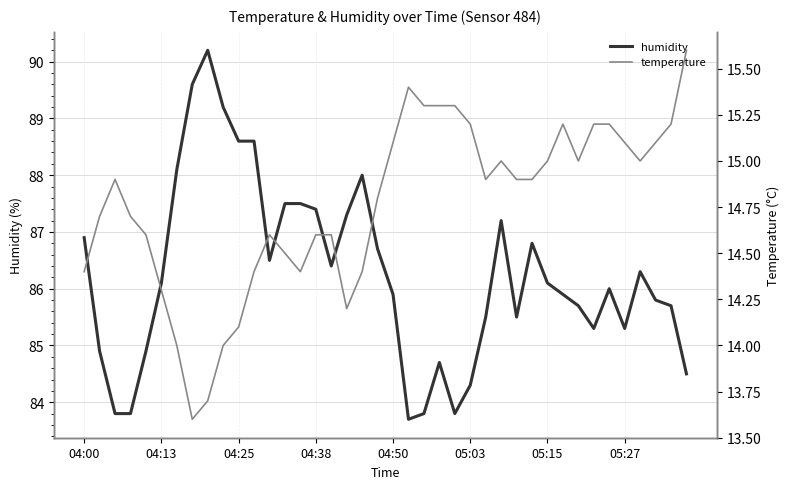

What is the value of the temperature point at the 40th from the left?

15.6